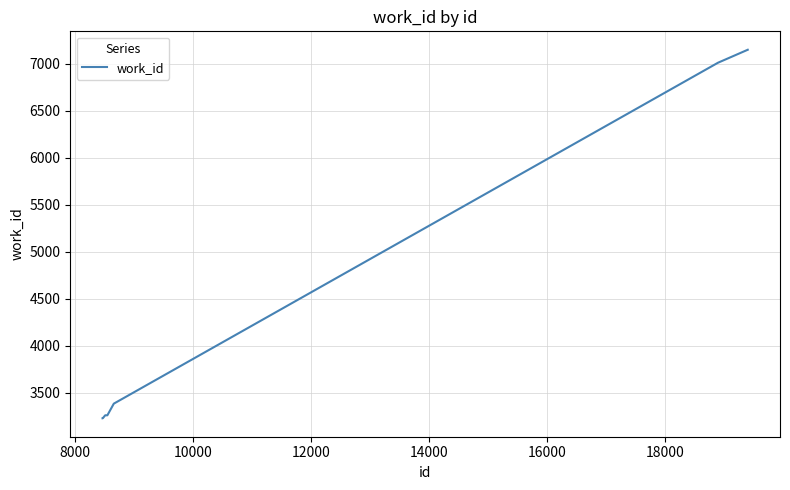

How many lines are shown in the chart?

1